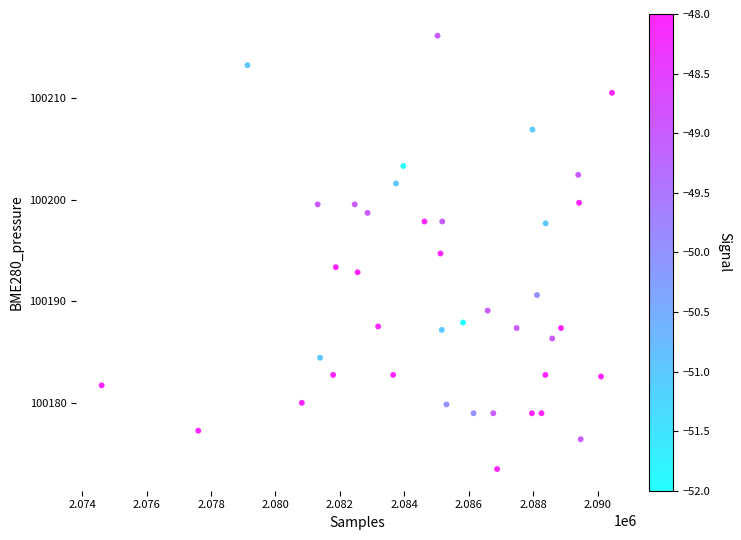

What is the range of X values (max minus min)?

15844.0